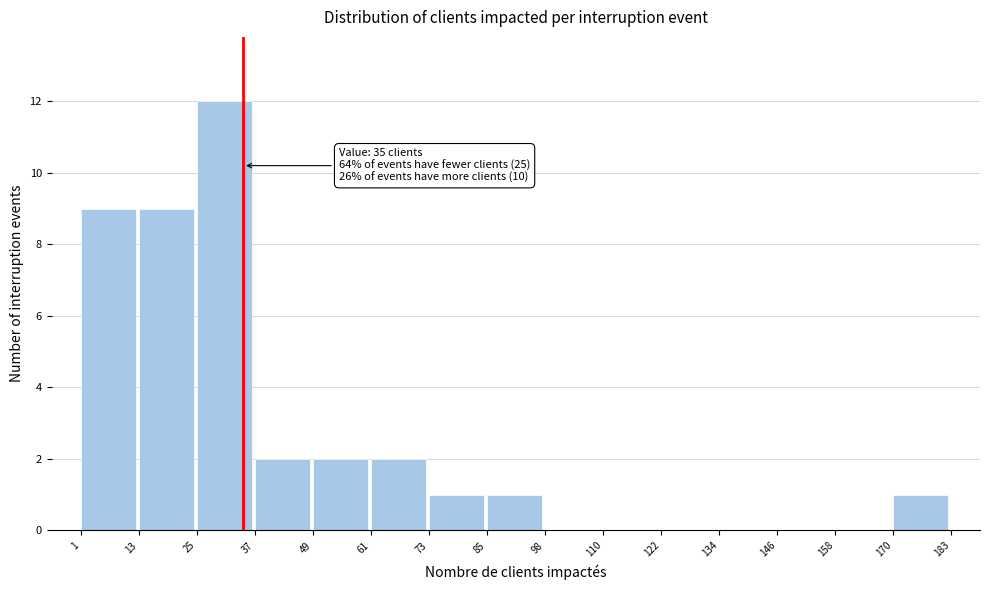

Over which range of the x-axis is the bar tallest?

25 to 37